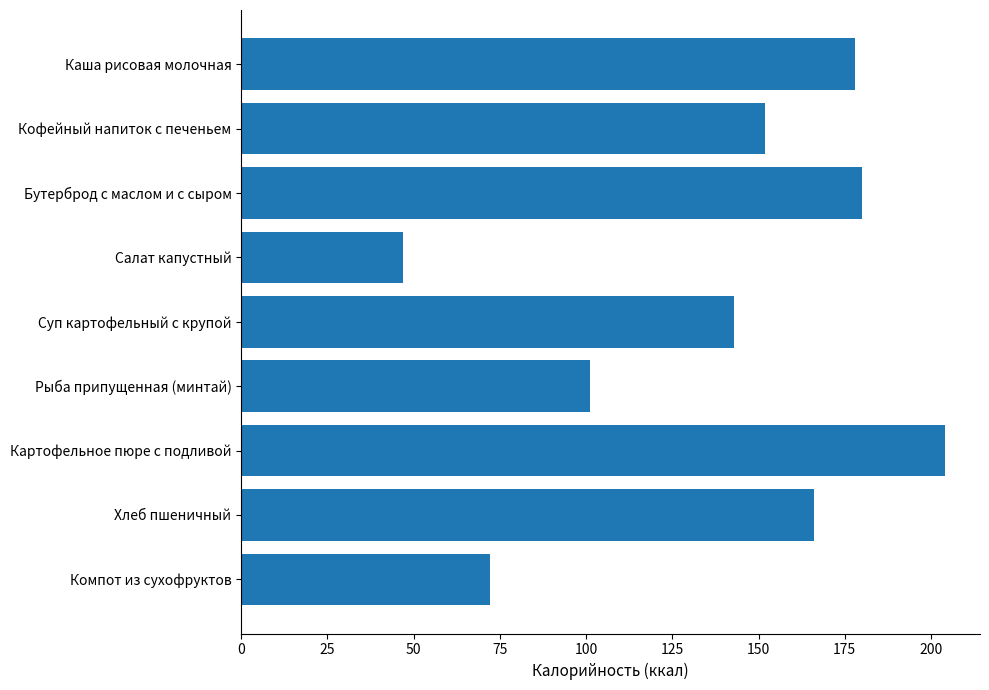

What is the average value?

138